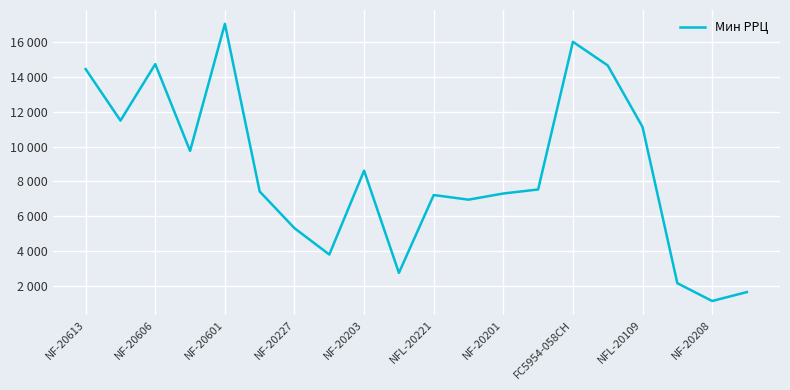

Does the chart display data point markers on the line(s)?

No